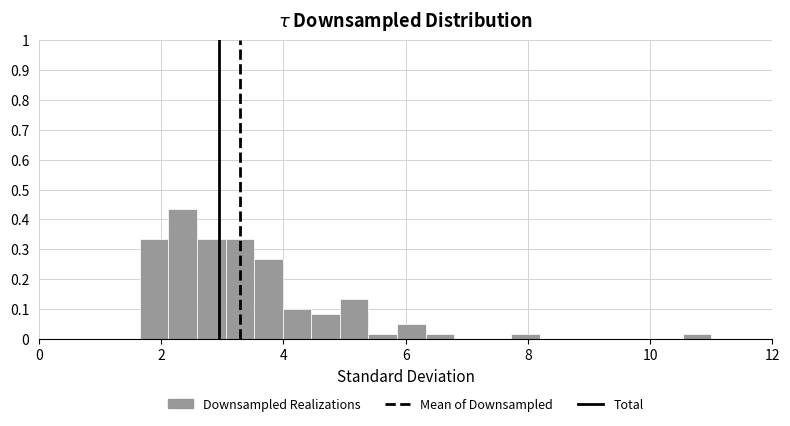

Read against the x-axis, roughly where is the centre of the tallest bar?

2.4